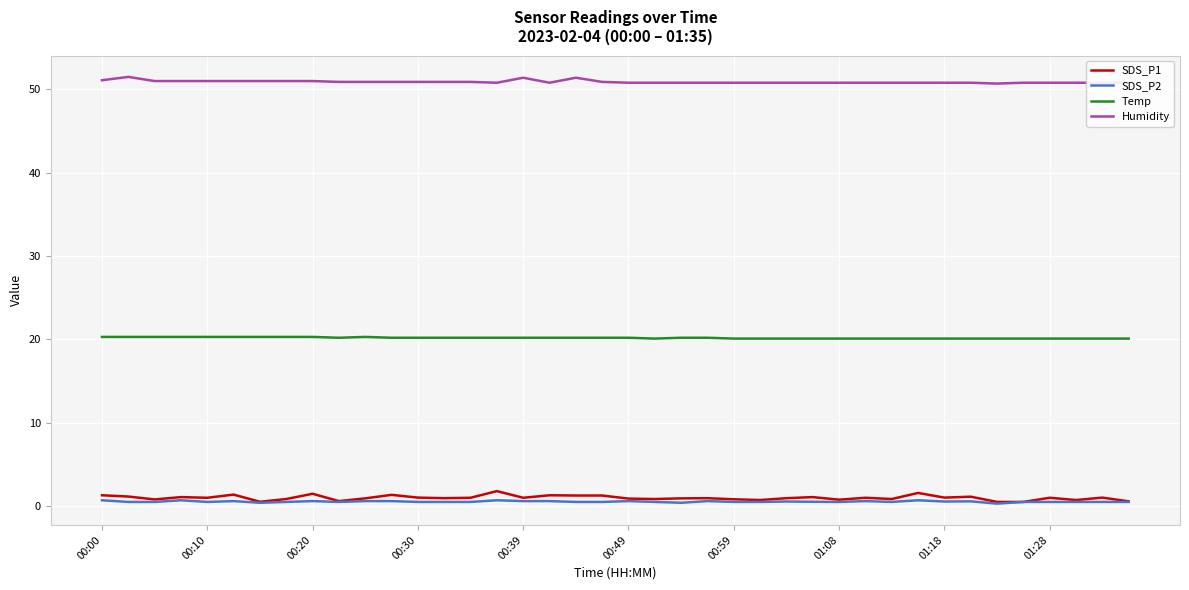

Which series has the largest range (max minus min)?

SDS_P1